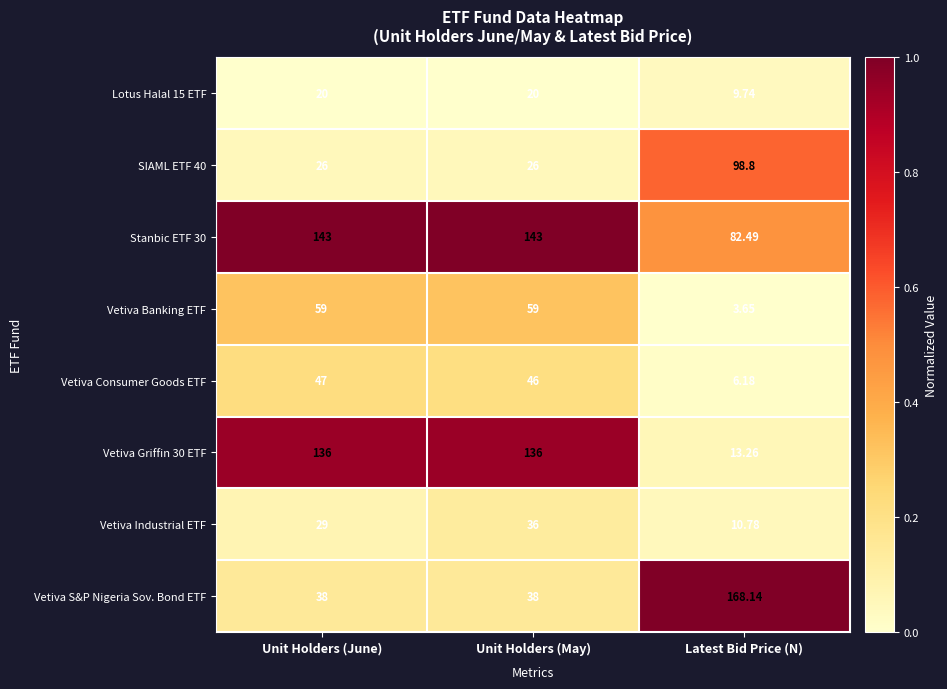

List the series in order of their peak value, lowest first.

Lotus Halal 15 ETF, Vetiva Industrial ETF, Vetiva Consumer Goods ETF, Vetiva Banking ETF, SIAML ETF 40, Vetiva Griffin 30 ETF, Stanbic ETF 30, Vetiva S&P Nigeria Sov. Bond ETF